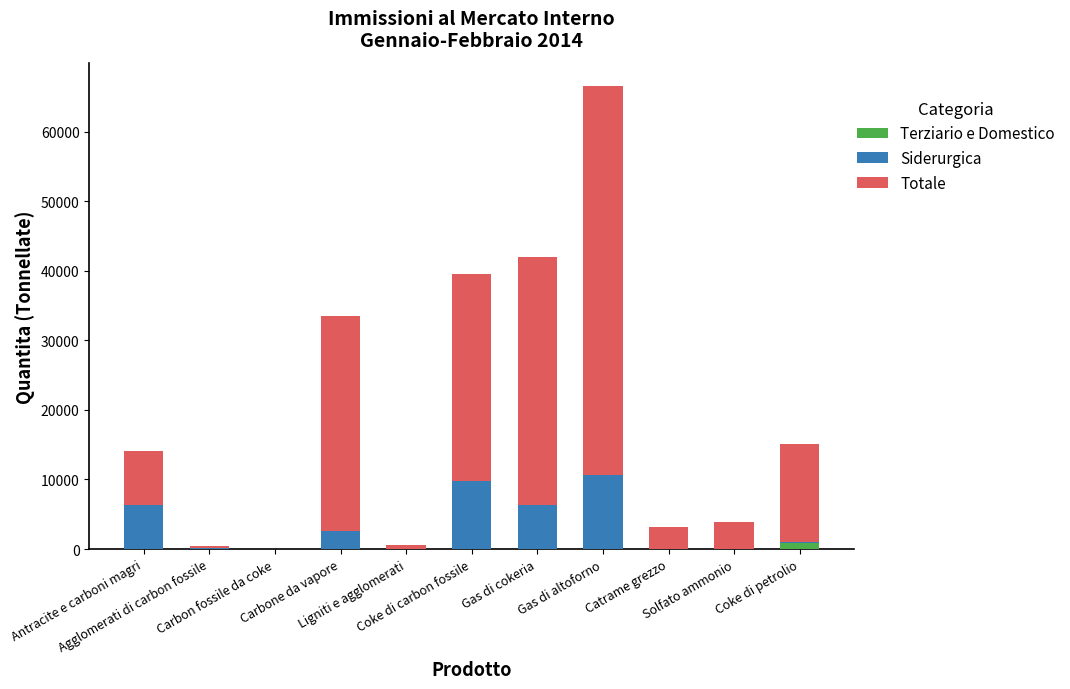

At which category is the sum across all series the highest?

Gas di altoforno